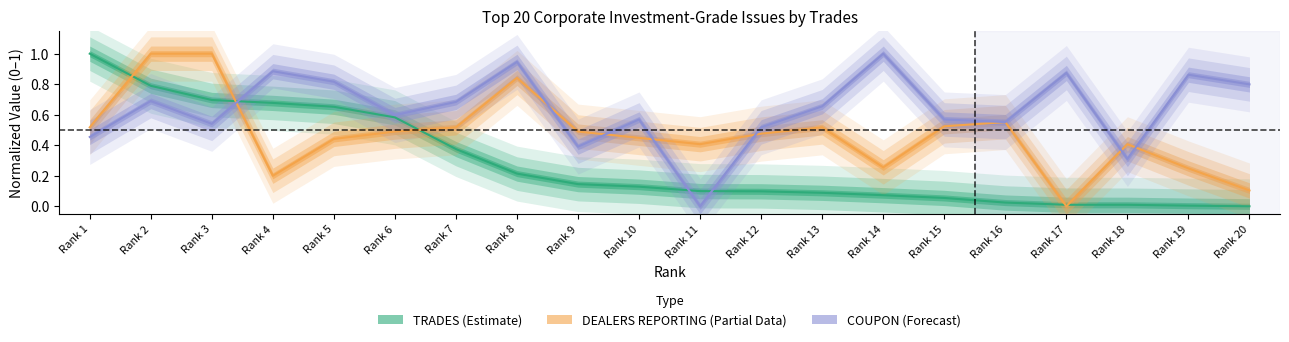

True or false: DEALERS REPORTING has more than 1 points higher than both neighbors.

True